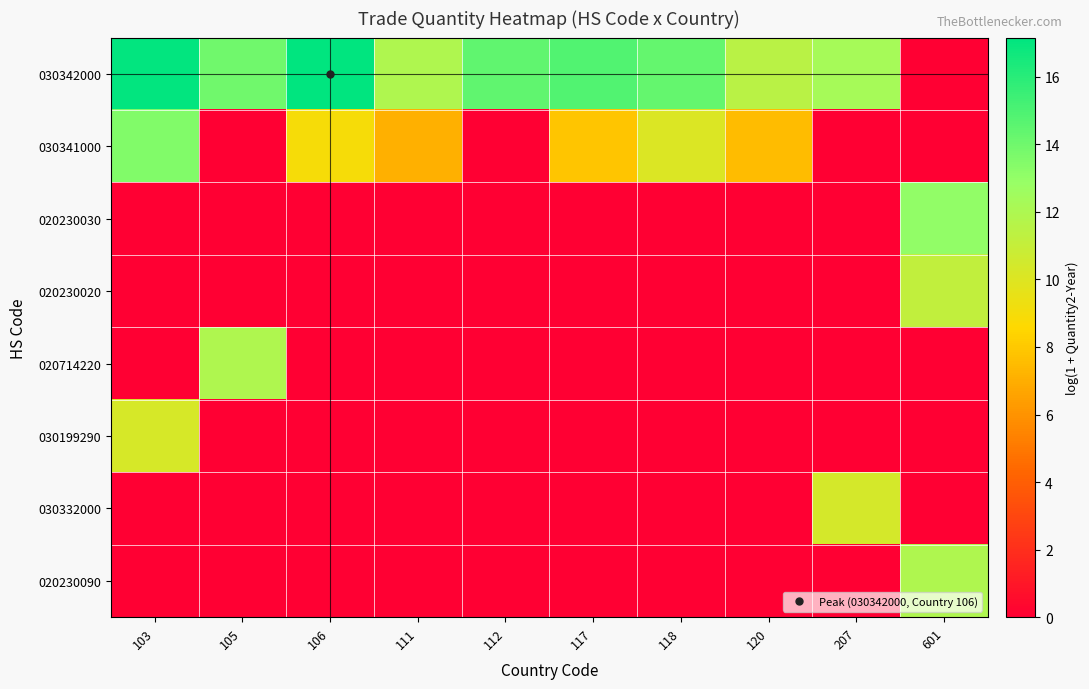

Rank the series by their maximum value, from lowest to highest.

030199290, 030332000, 020230020, 020714220, 020230090, 020230030, 030341000, 030342000